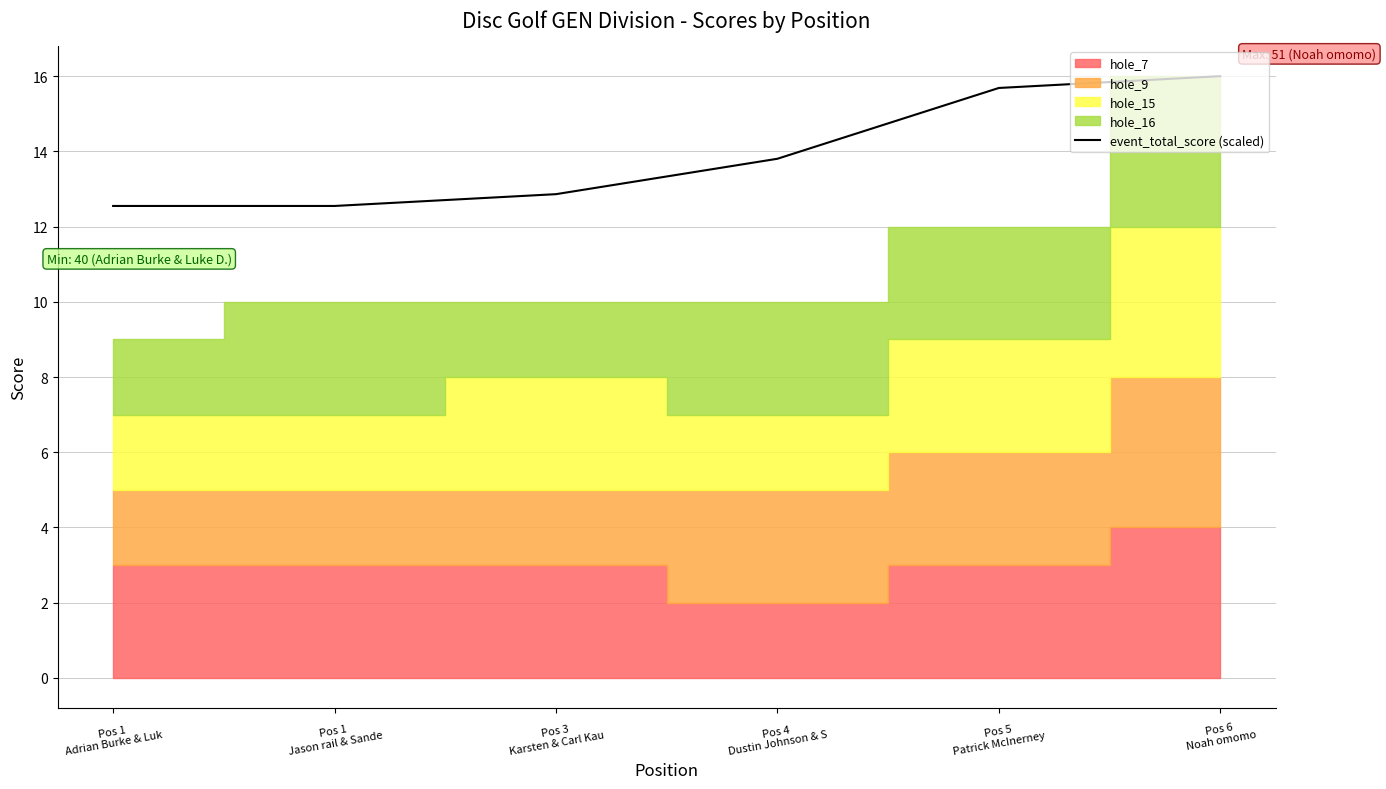

The chart shows a value of 21.4 at Pos 4
Dustin Johnson & S. True or false?

False